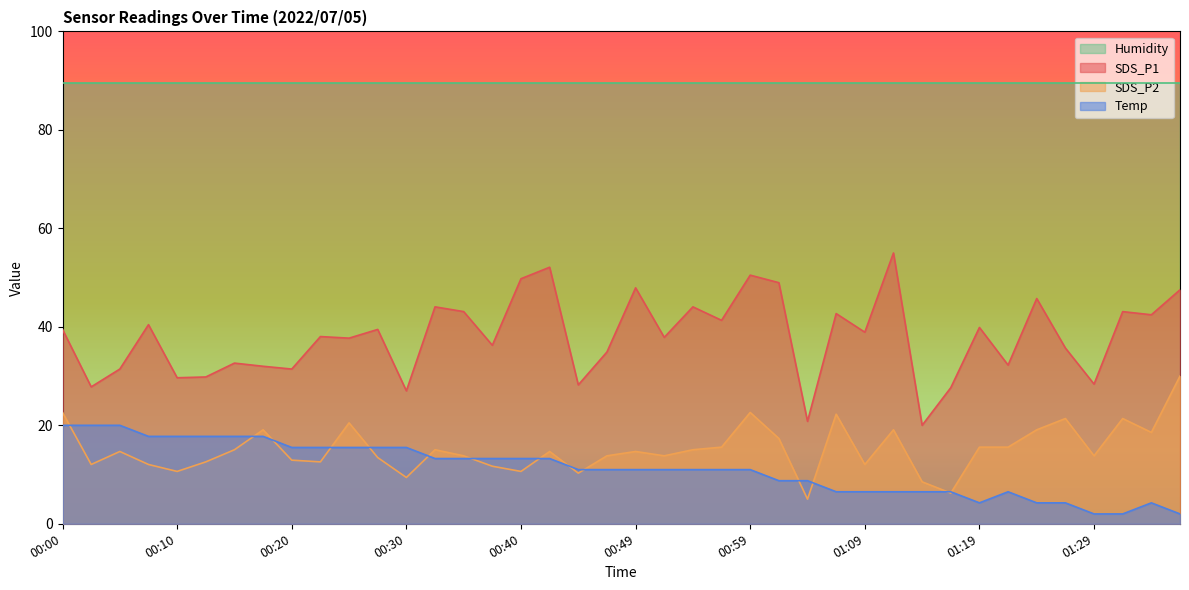

Is it true that Temp equals 1.0 at 01:34?

False